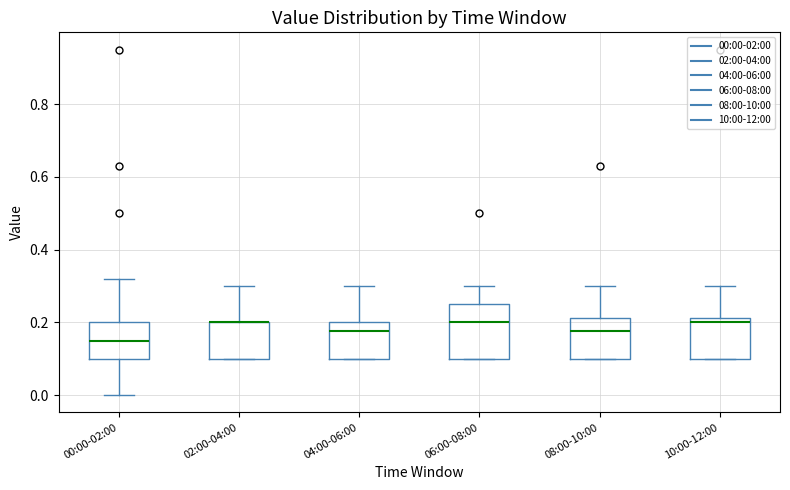

Where is the upper edge of the box for 10:00-12:00 on the y-axis? The values are not printed on the chart, so give them approximately, as read against the axis.

0.22